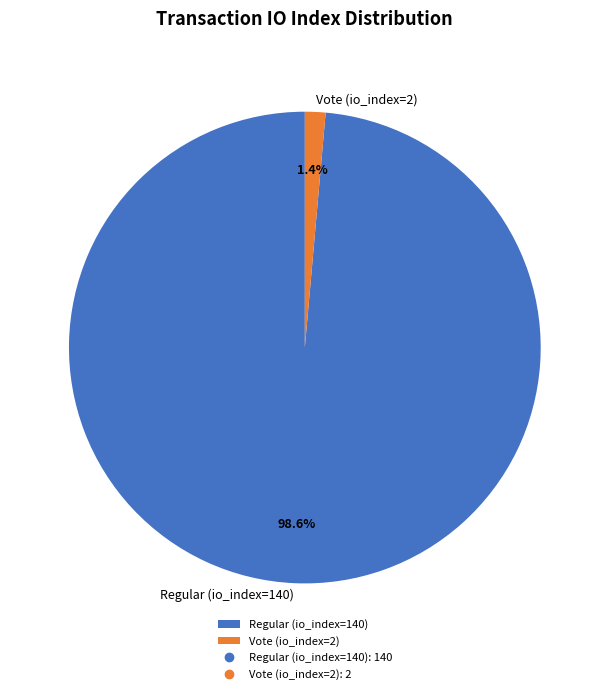

Combined, do Vote (io_index=2) and Regular (io_index=140) account for over 50%?

Yes